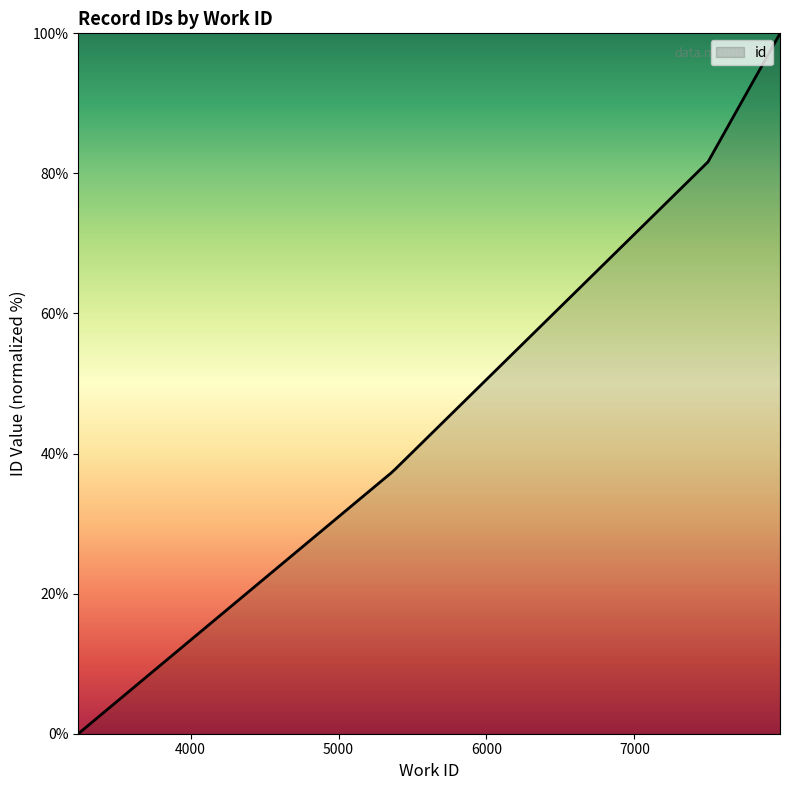

What is the sum of the values at 3241 and 5385?

37.8